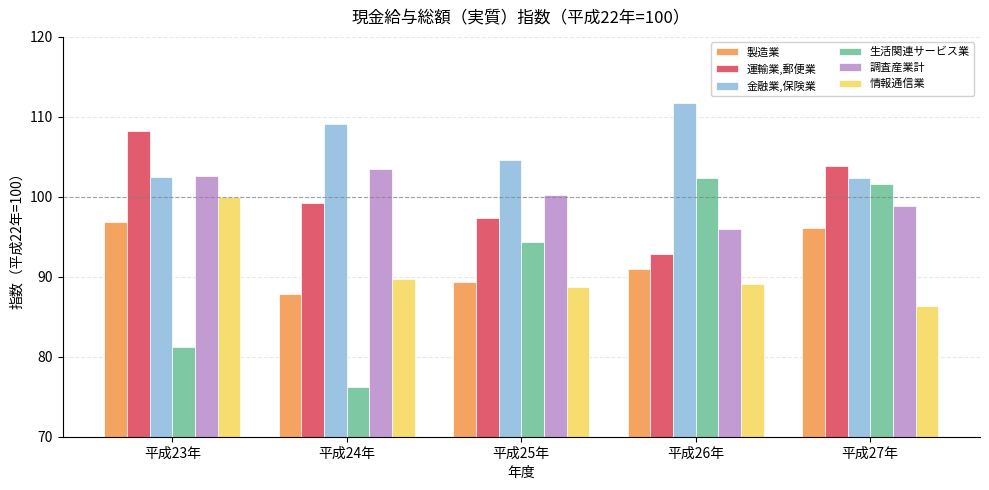

At which label is 運輸業,郵便業 closest to 100?

平成24年